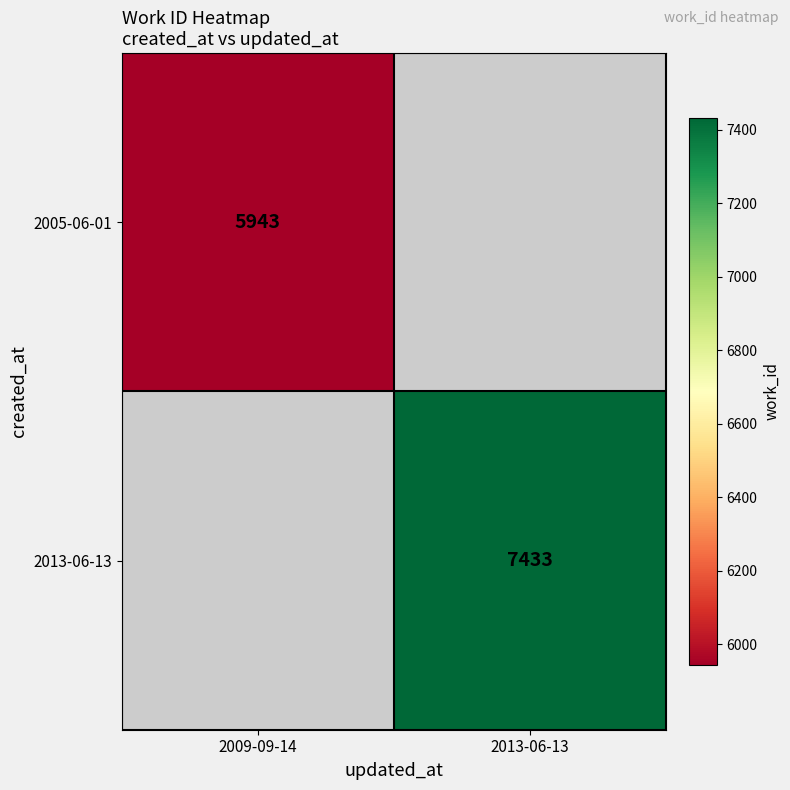

The value of 2005-06-01 at 2009-09-14 is 1365. True or false?

False